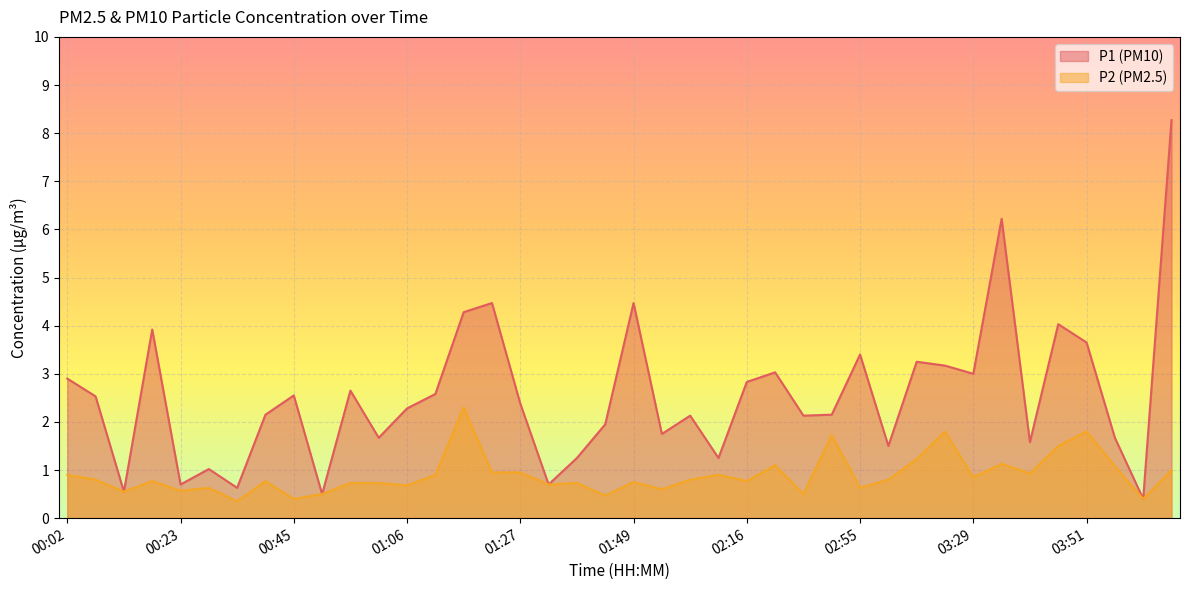

At which category is the sum across all series the highest?

04:07